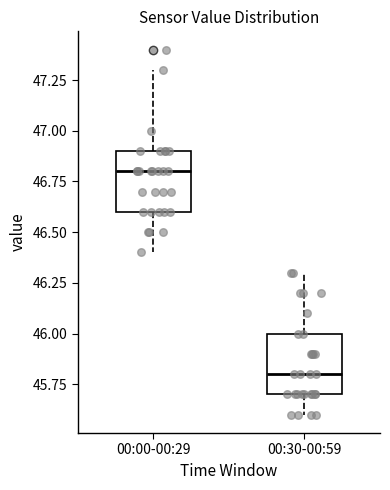

Which box's median line is the lowest?

00:30-00:59